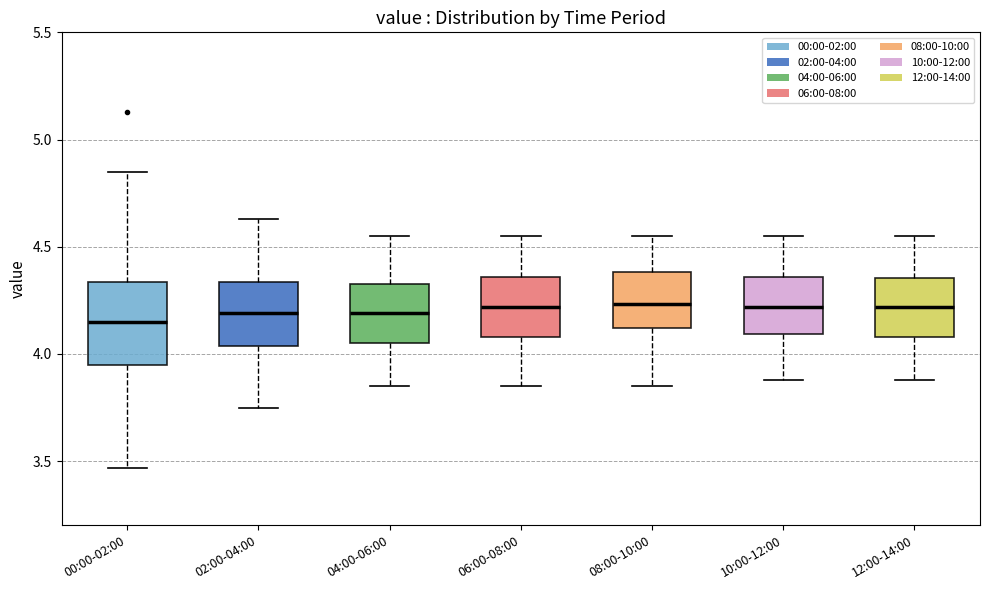

Reading left to right, read every box against the y-axis: the position of its median line, the range the box covers, and the ends of its whiskers. The values are not printed on the chart, so give them approximately, as read against the axis.

00:00-02:00: median 4.15, box 3.95 to 4.35, whiskers 3.45 to 4.85
02:00-04:00: median 4.20, box 4.05 to 4.35, whiskers 3.75 to 4.65
04:00-06:00: median 4.20, box 4.05 to 4.35, whiskers 3.85 to 4.55
06:00-08:00: median 4.20, box 4.10 to 4.35, whiskers 3.85 to 4.55
08:00-10:00: median 4.25, box 4.10 to 4.40, whiskers 3.85 to 4.55
10:00-12:00: median 4.20, box 4.10 to 4.35, whiskers 3.90 to 4.55
12:00-14:00: median 4.20, box 4.10 to 4.35, whiskers 3.90 to 4.55